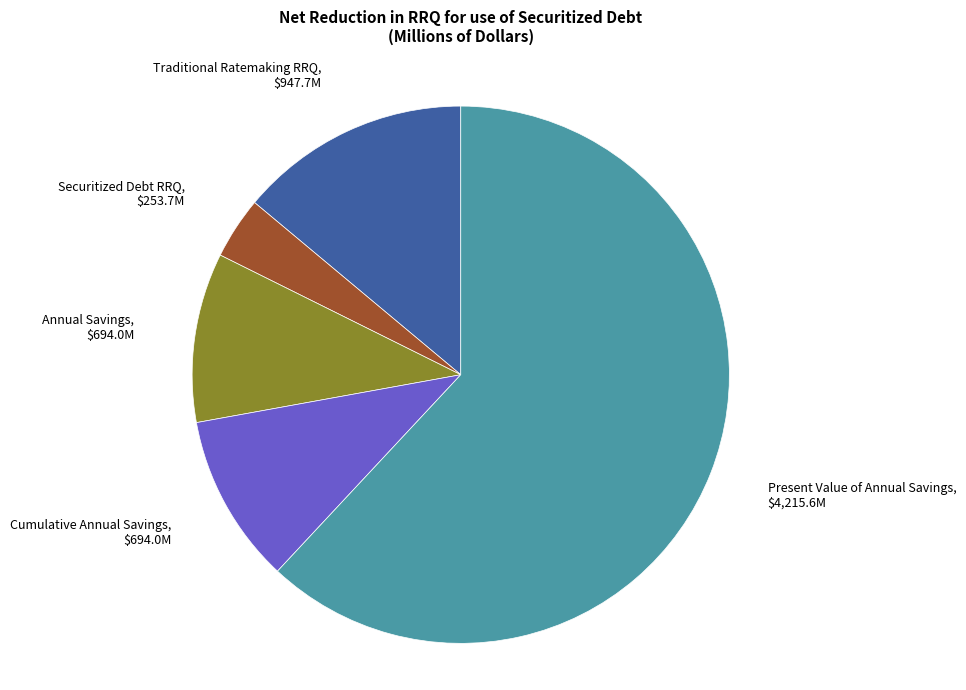

Is there any slice that represents more than half of the pie?

Yes